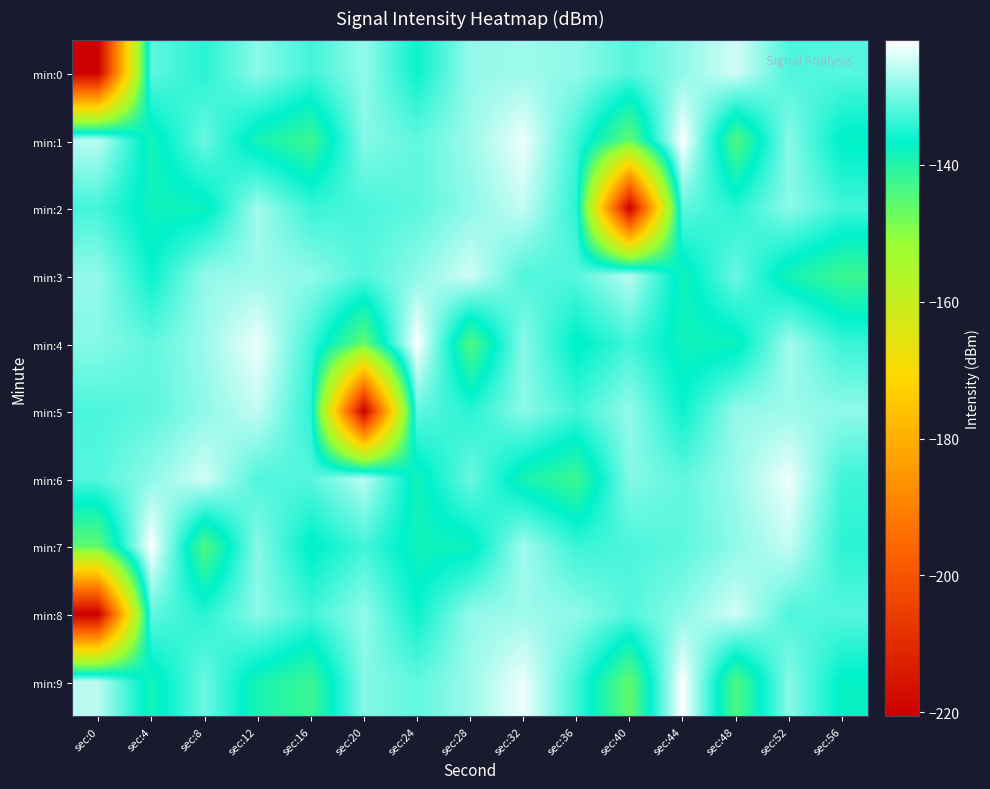

List the series in order of their peak value, lowest first.

min:2, min:5, min:0, min:3, min:8, min:6, min:1, min:4, min:7, min:9